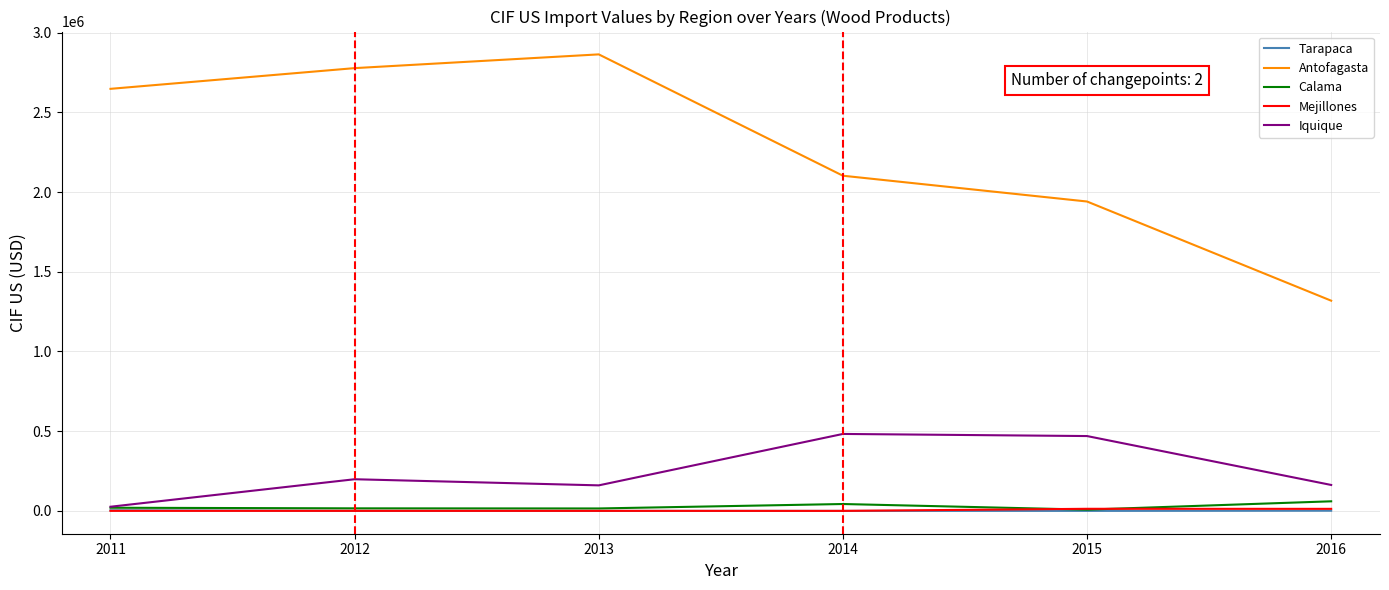

What value does the Antofagasta series have at 2016?

1318549.5